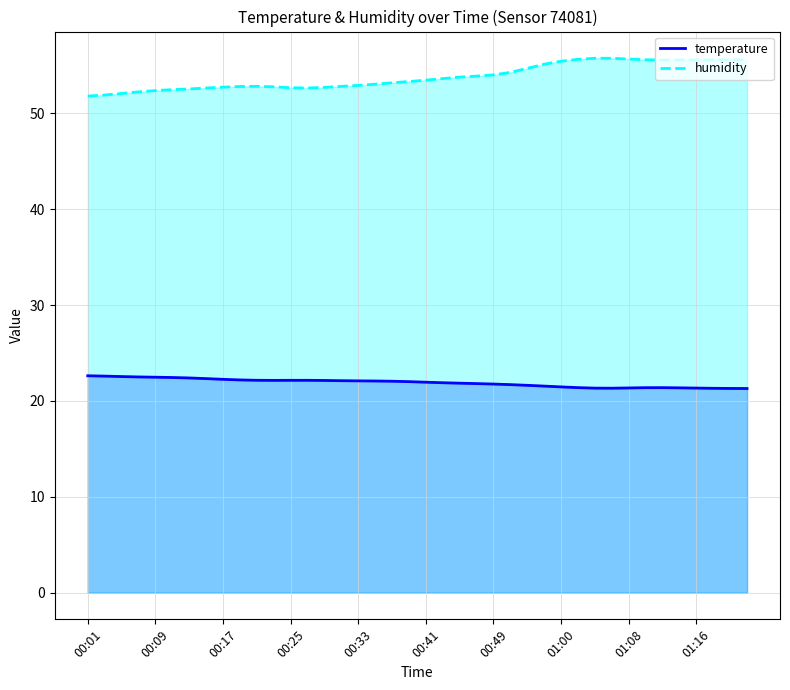

List the series in order of their peak value, highest first.

humidity, temperature